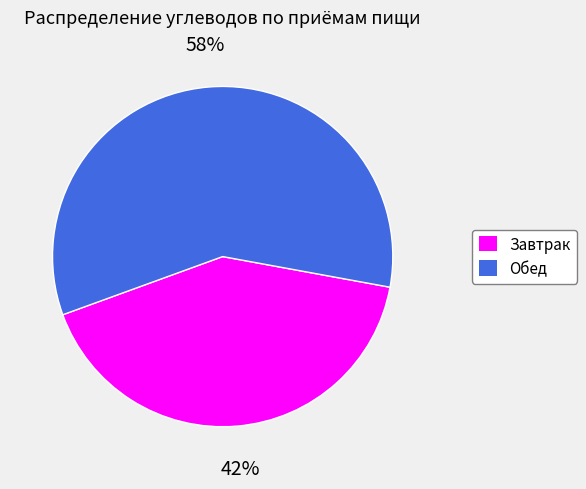

Combined, do Обед and Завтрак account for over 50%?

Yes